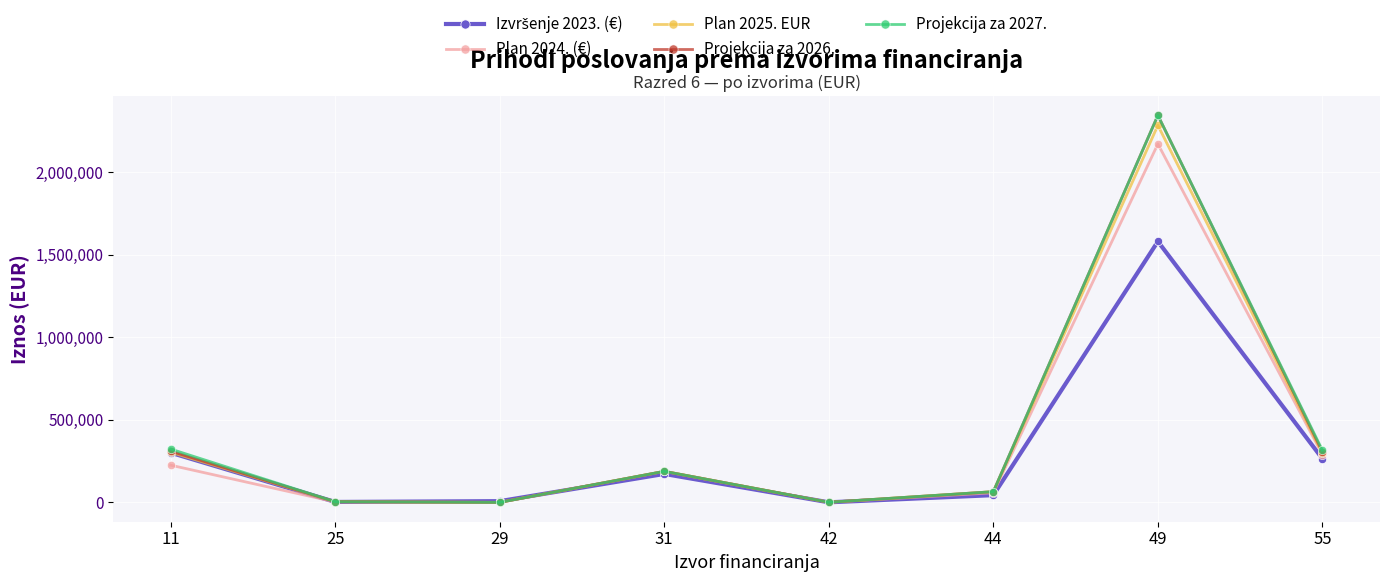

What is the difference between the highest and lowest values at 49?

763655.3